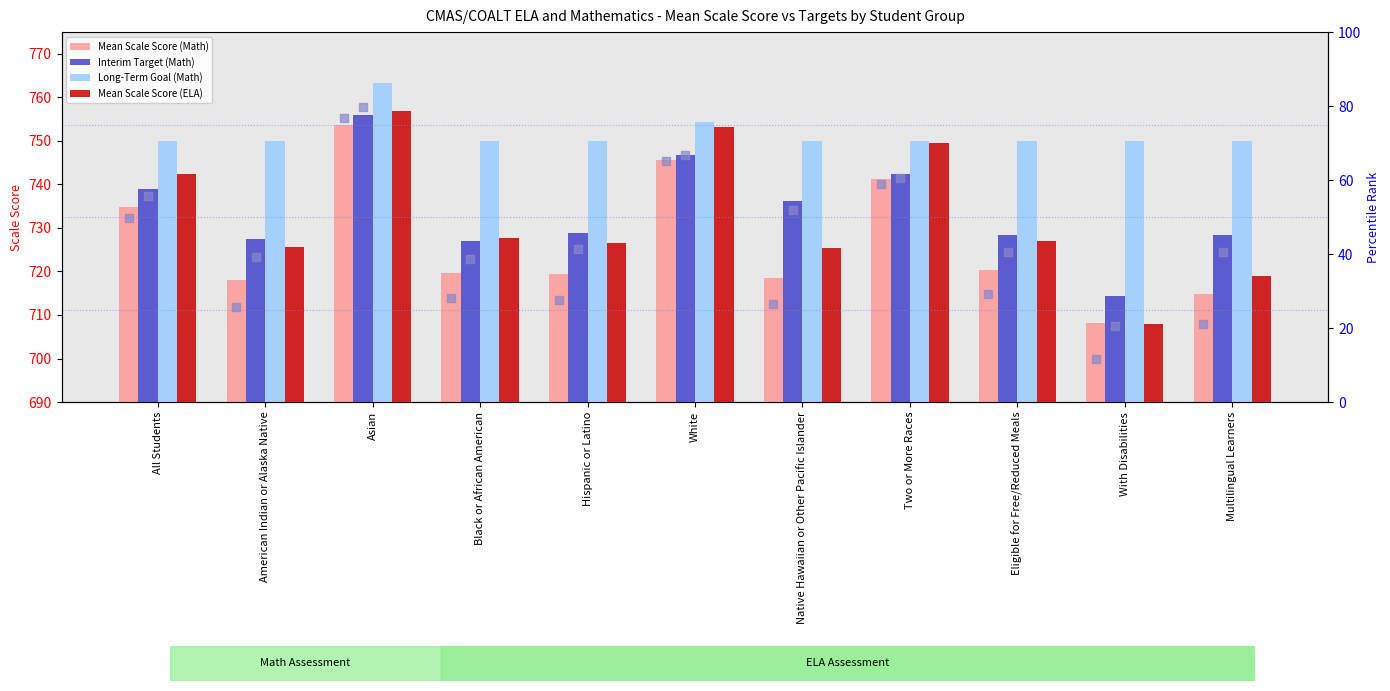

Which series has the largest Y range (max minus min)?

rank: Mean Scale Score (Math)